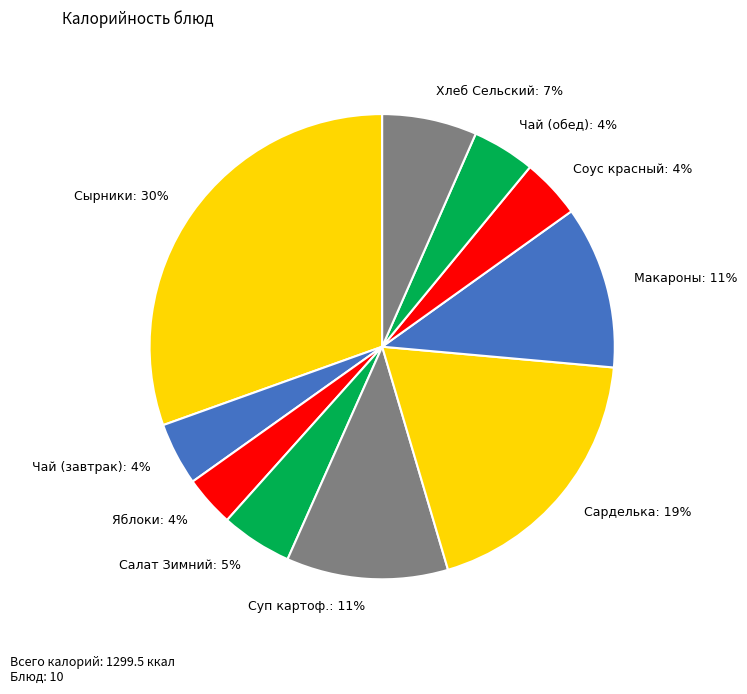

What percentage is the Суп картоф.: 11% slice, to the nearest percent?

11%